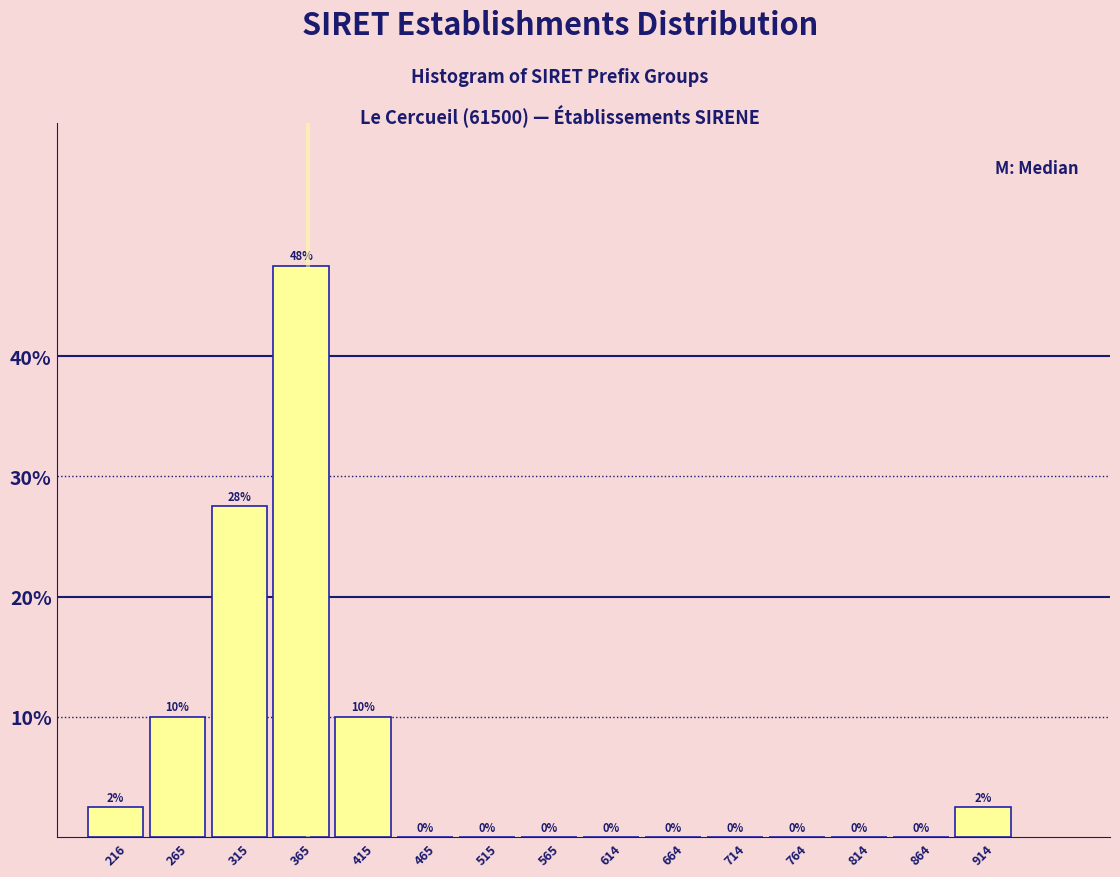

The chart shows a value of -21.8 at 614. True or false?

False